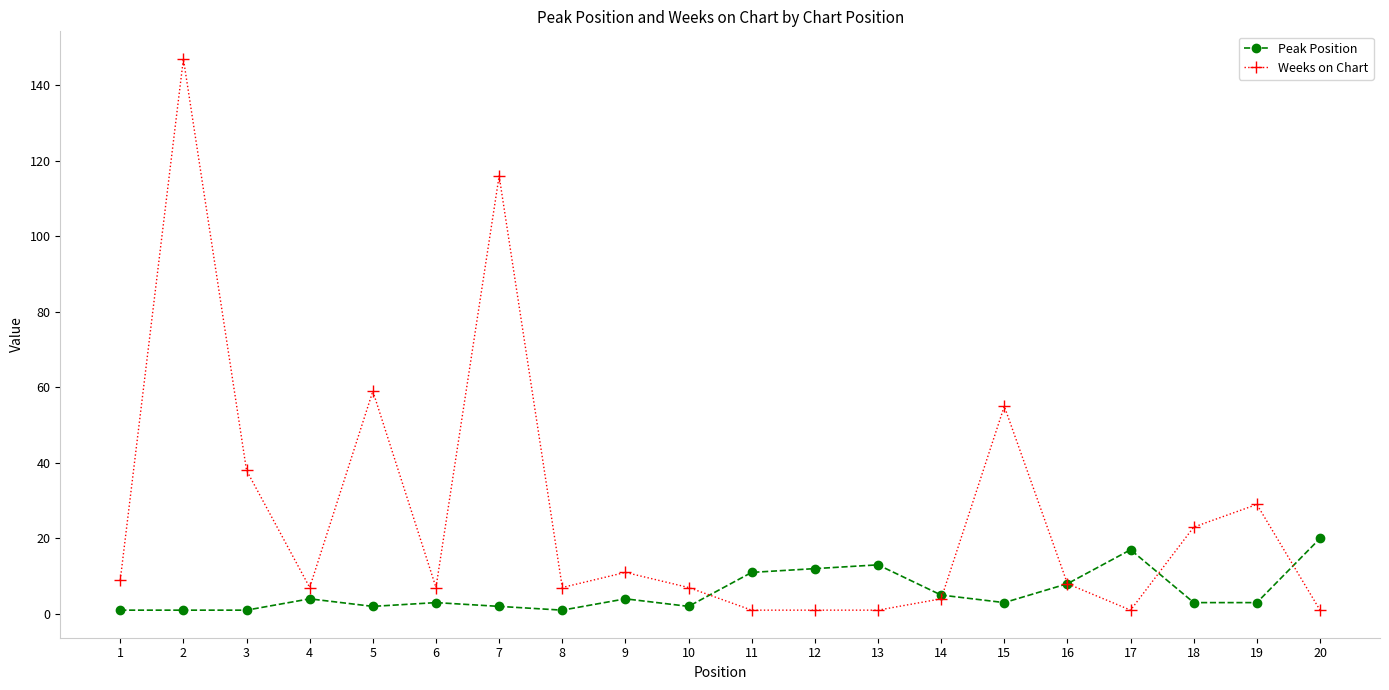

What is the maximum value shown in the chart?

147